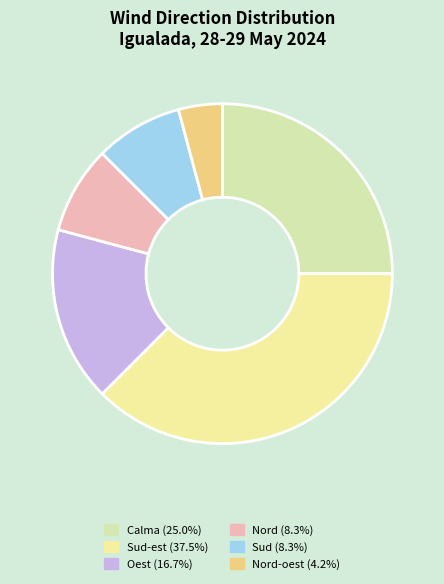

How many slices are in this pie chart?

6